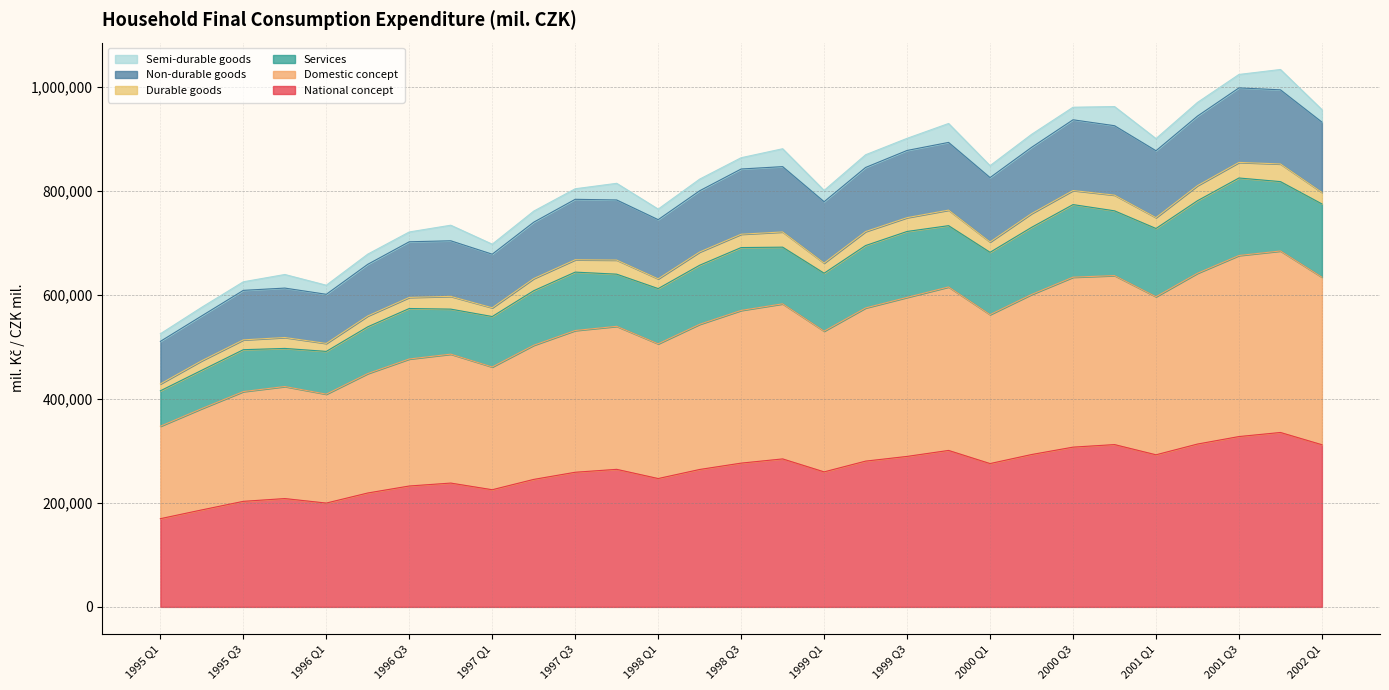

True or false: Domestic concept and Non-durable goods intersect in this chart.

False